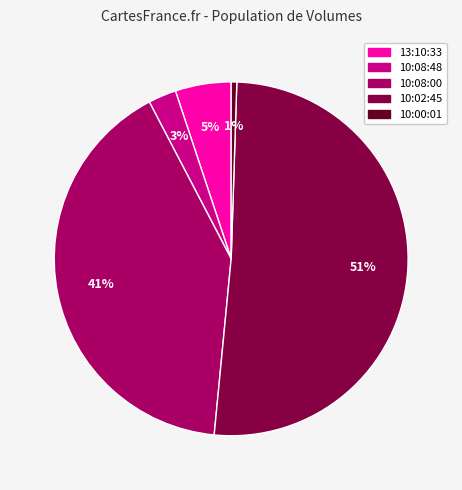

Is the sum of 10:08:00 and 10:08:48 greater than half?

No